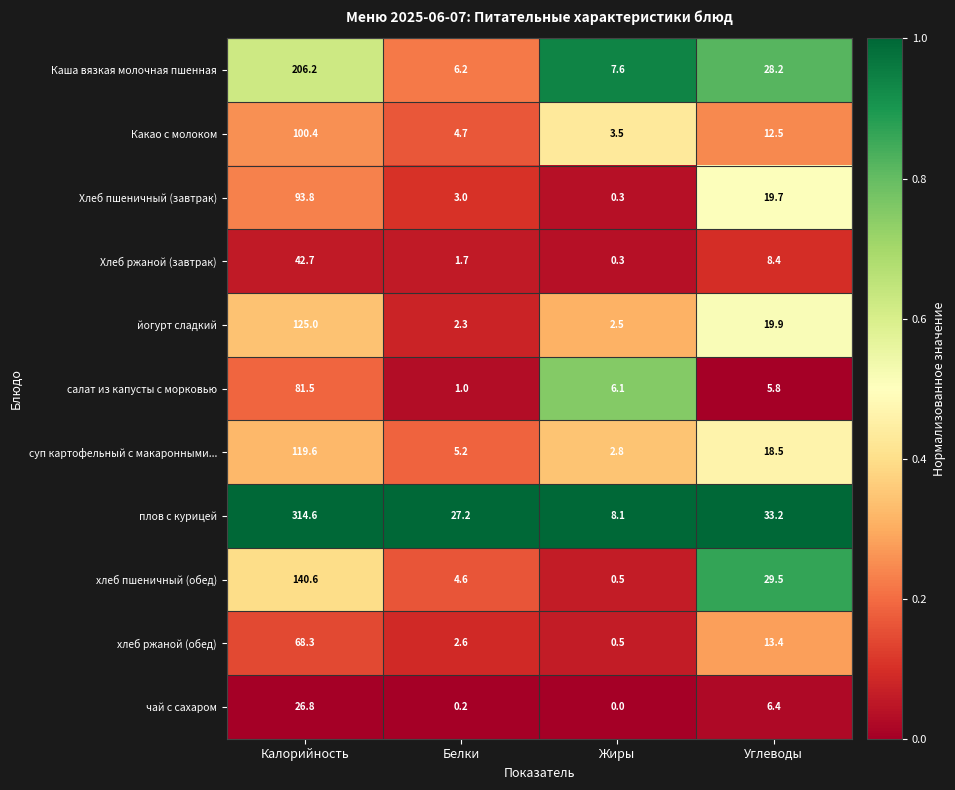

What is the sum of the чай с сахаром values at Углеводы and Жиры?

6.4